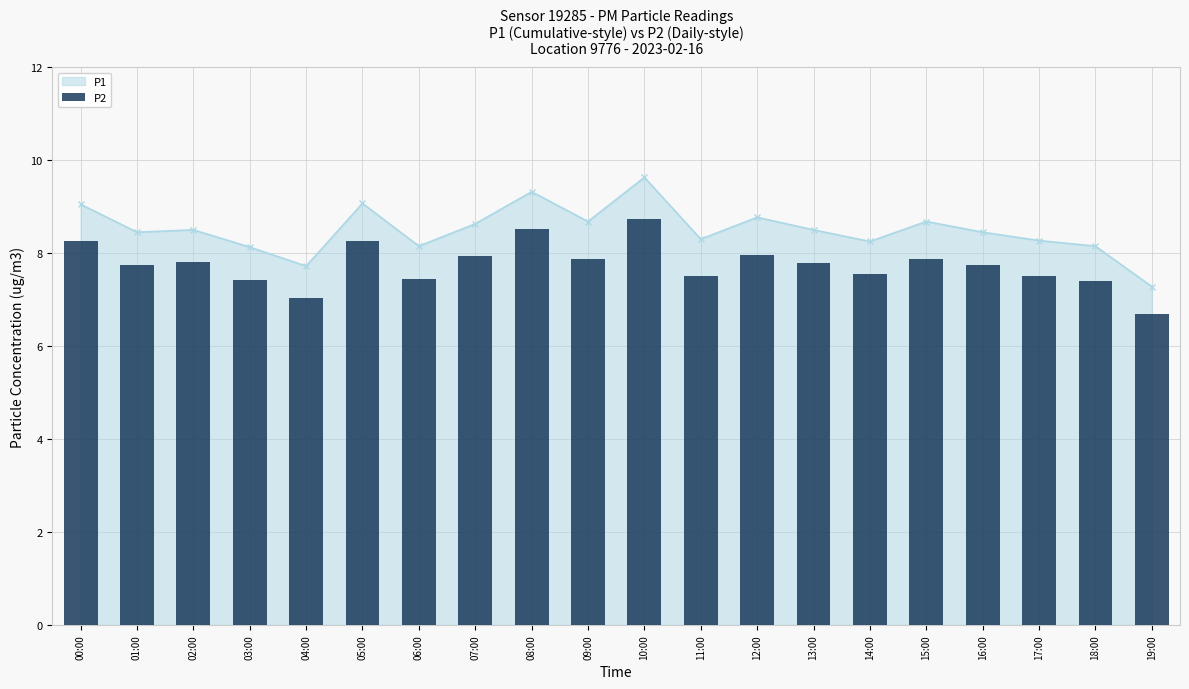

What is the ratio of the value at 08:00 to the value at 05:00?

1.0